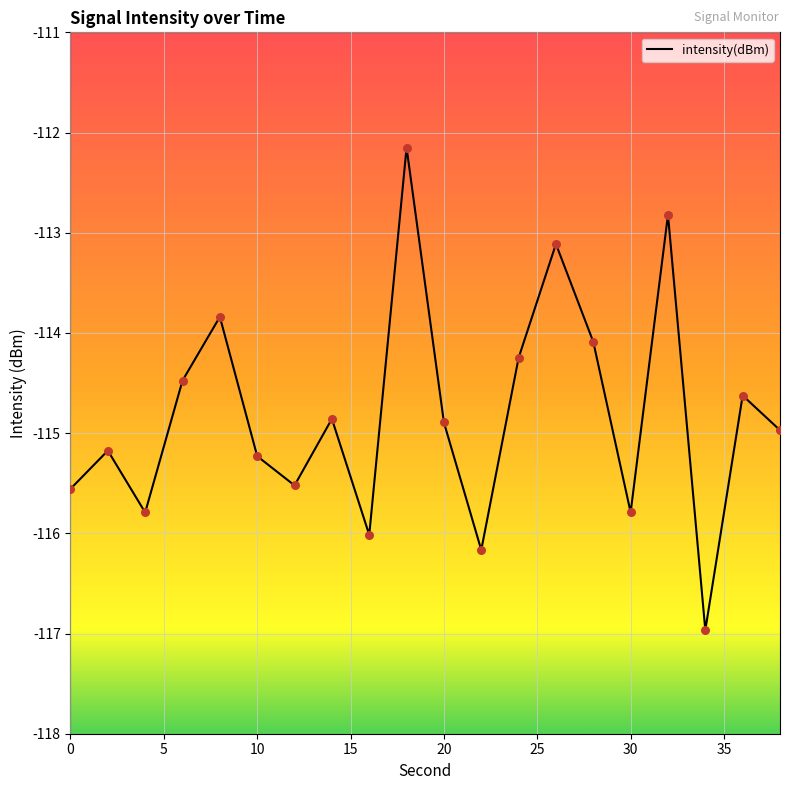

What is the difference between the maximum and minimum values?

4.8